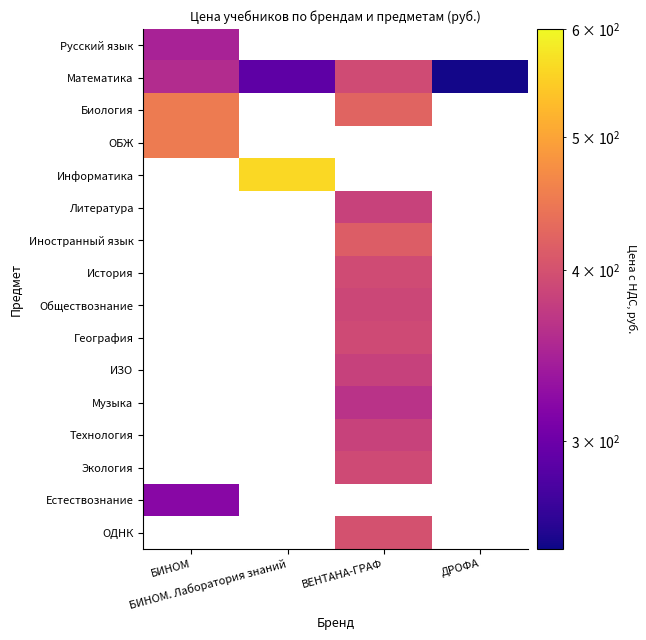

Rank the series at ВЕНТАНА-ГРАФ from lowest to highest value.

Обществознание, История, Русский язык, Музыка, ИЗО, Технология, География, Математика, Биология, ОБЖ, Информатика, Литература, Экология, ОДНК, Иностранный язык, Естествознание